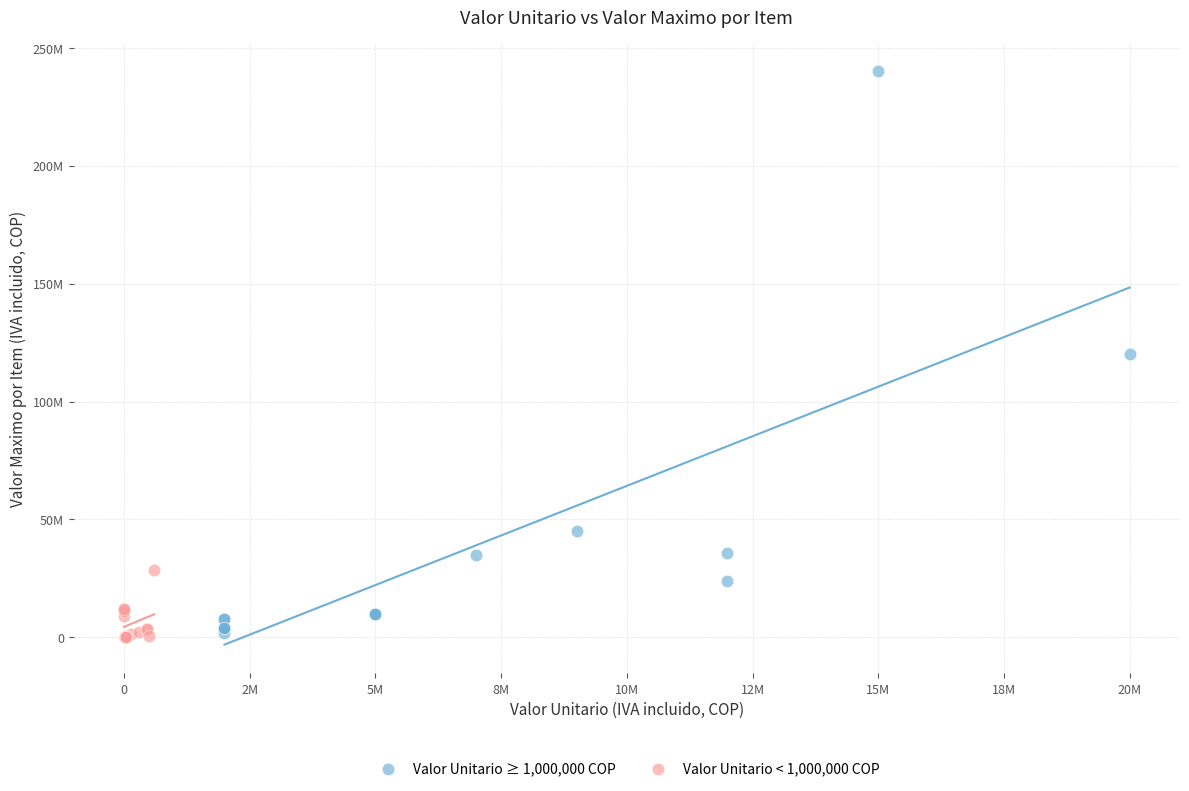

What are all the series names shown in the legend?

Valor Unitario ≥ 1,000,000 COP, Valor Unitario < 1,000,000 COP